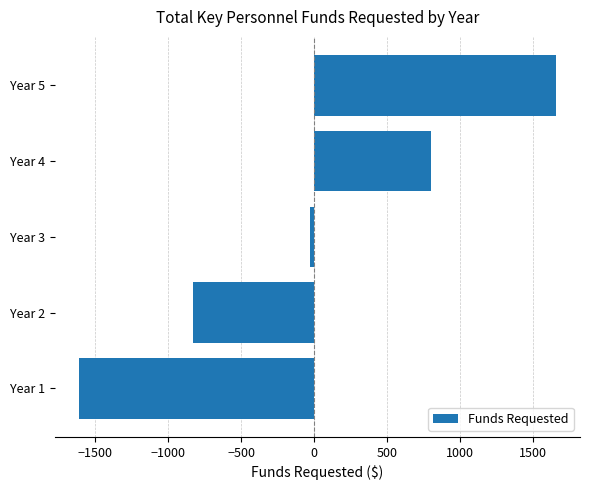

Is it true that the value at Year 2 is -830.7?

True